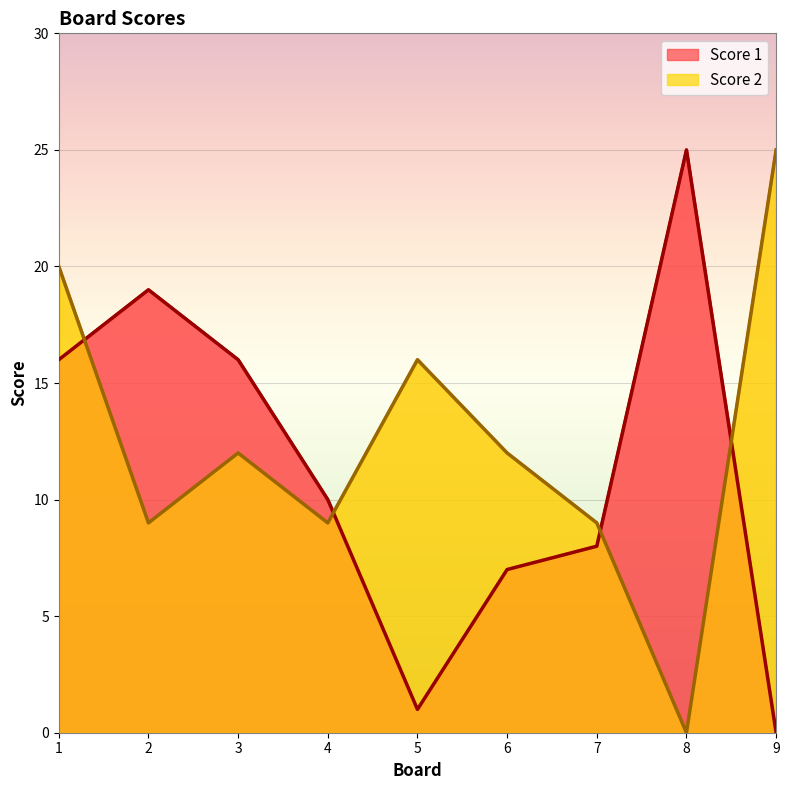

What is the total value across all series at 8?

25